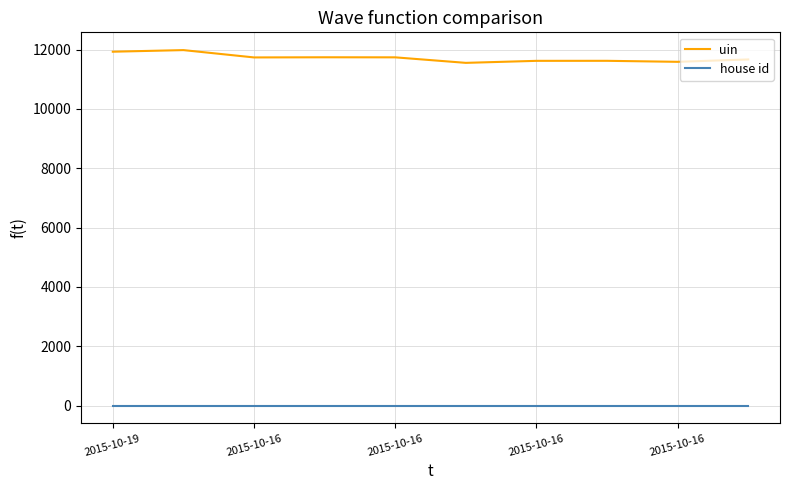

Which series has the widest spread of values?

uin